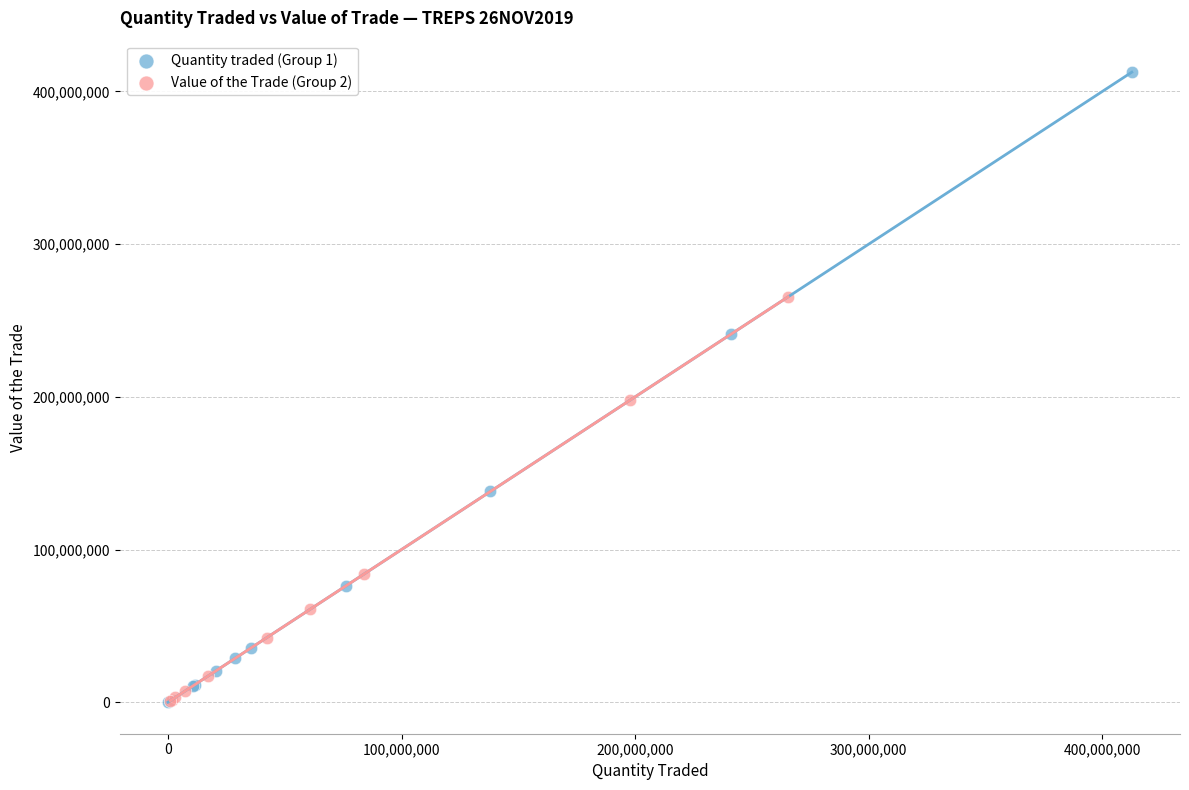

Which series reaches the maximum Y coordinate?

Quantity traded (Group 1)